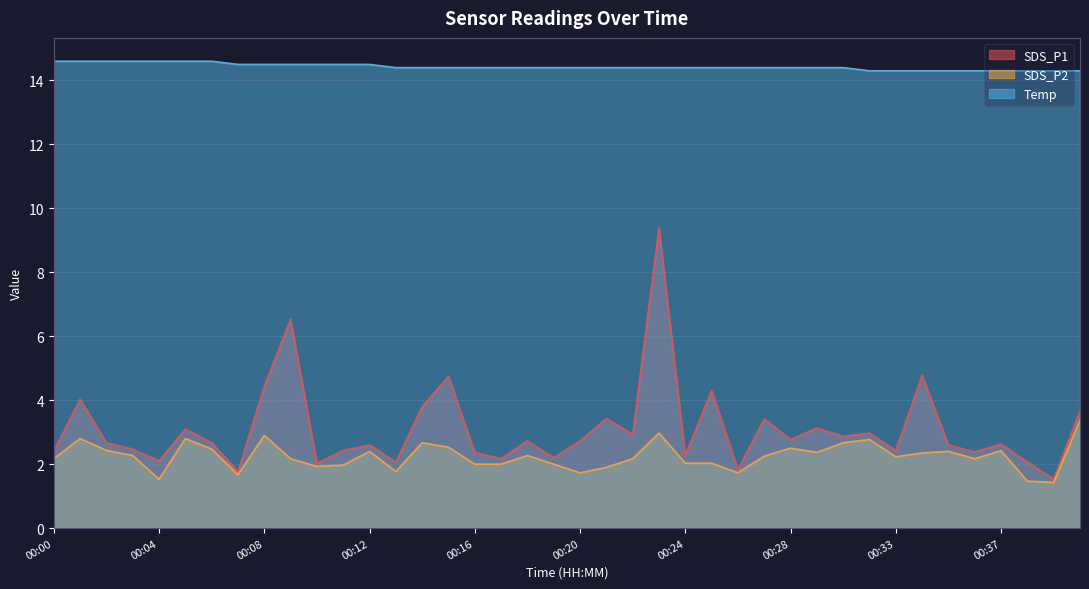

Between 00:23 and 00:38, which series saw the biggest shift?

SDS_P1